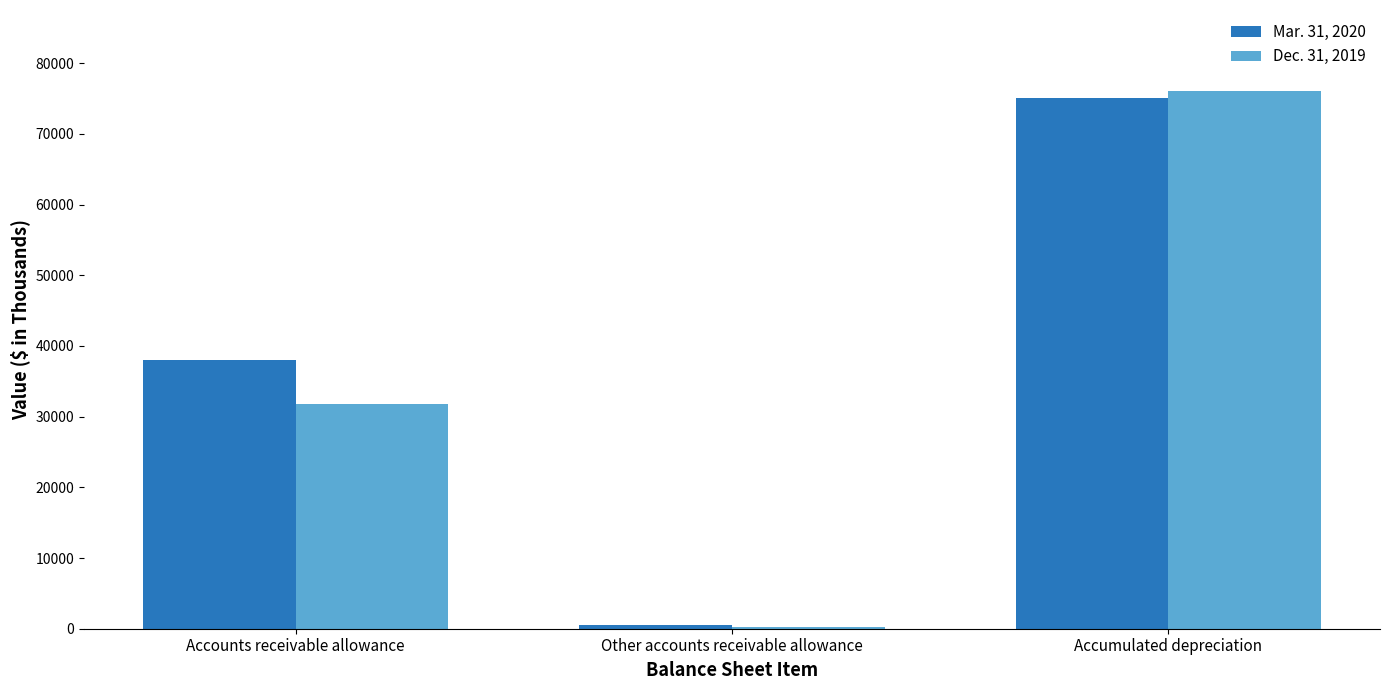

How many distinct data groups are displayed?

2